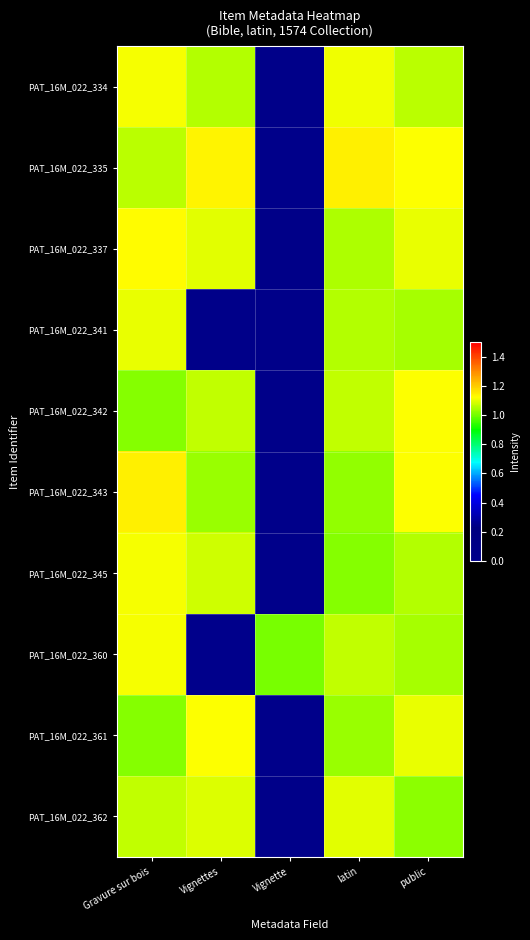

At which category is the sum across all series the highest?

Gravure sur bois